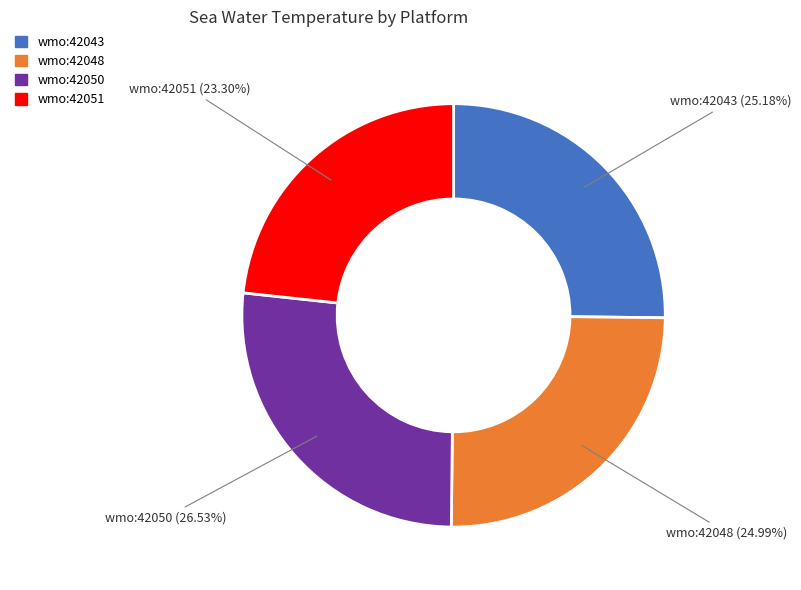

Is there a majority slice in this chart?

No